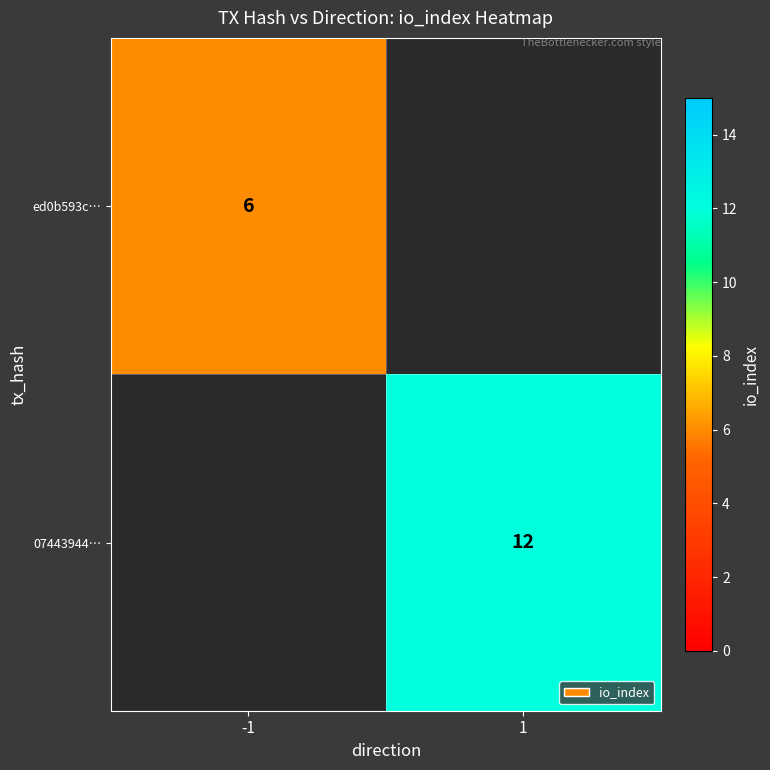

True or false: ed0b593c… has a value of 6 at -1.

True